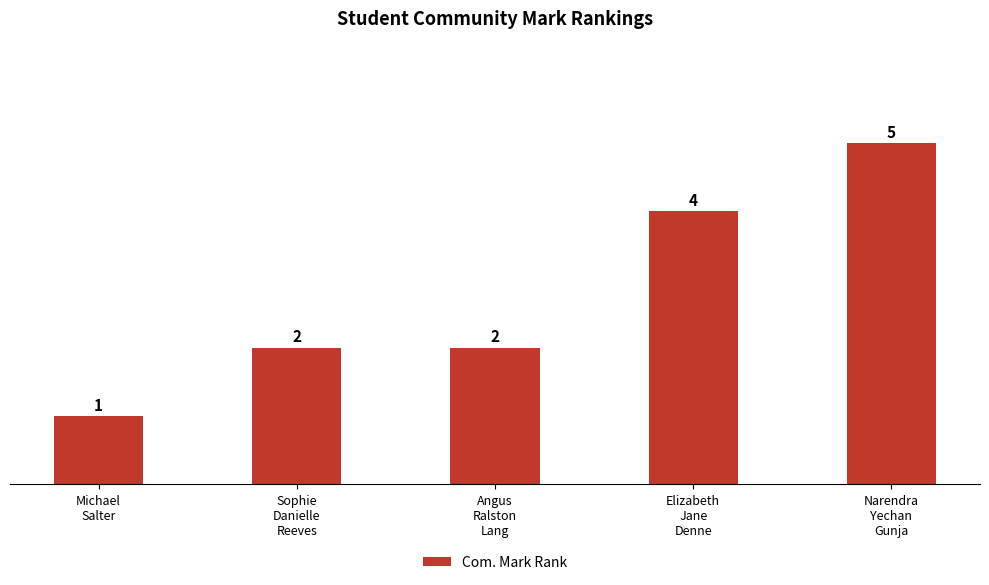

What is the value of the 2nd bar from the left?

2